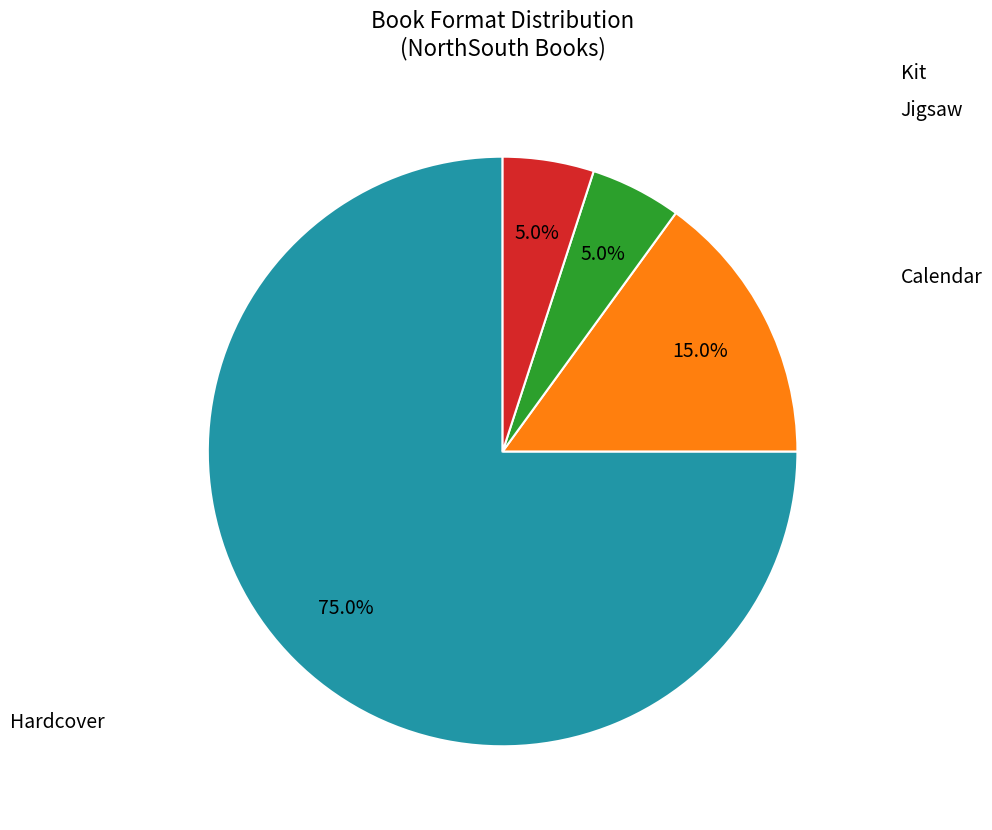

How many segments does this pie chart have?

4